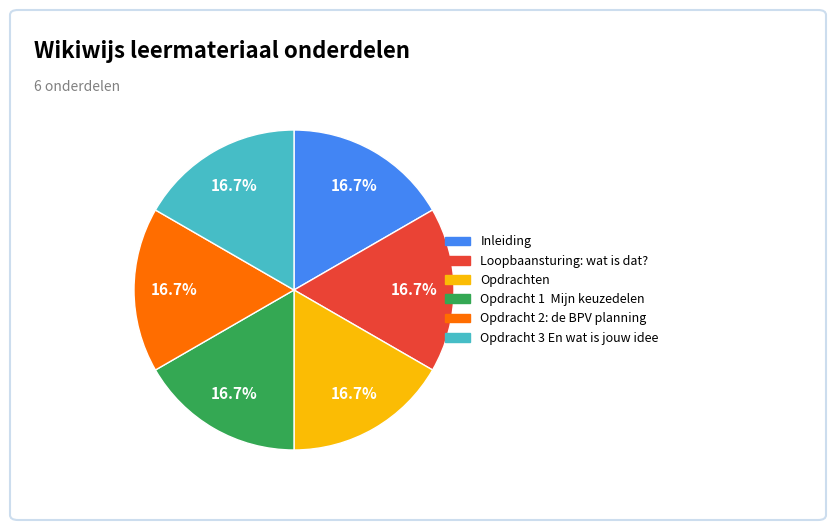

Does Opdrachten represent more than half of the total?

No